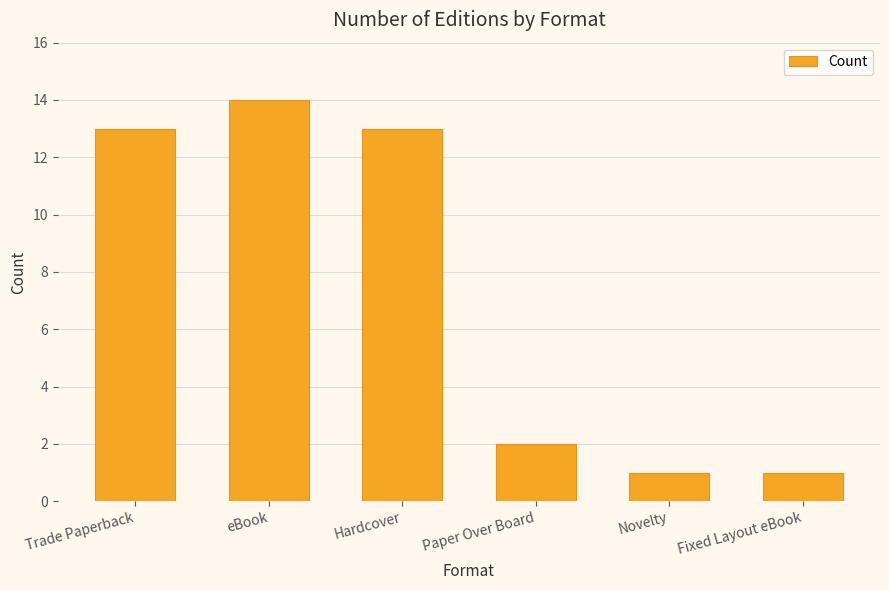

What is the sum of the values at Fixed Layout eBook and Trade Paperback?

14